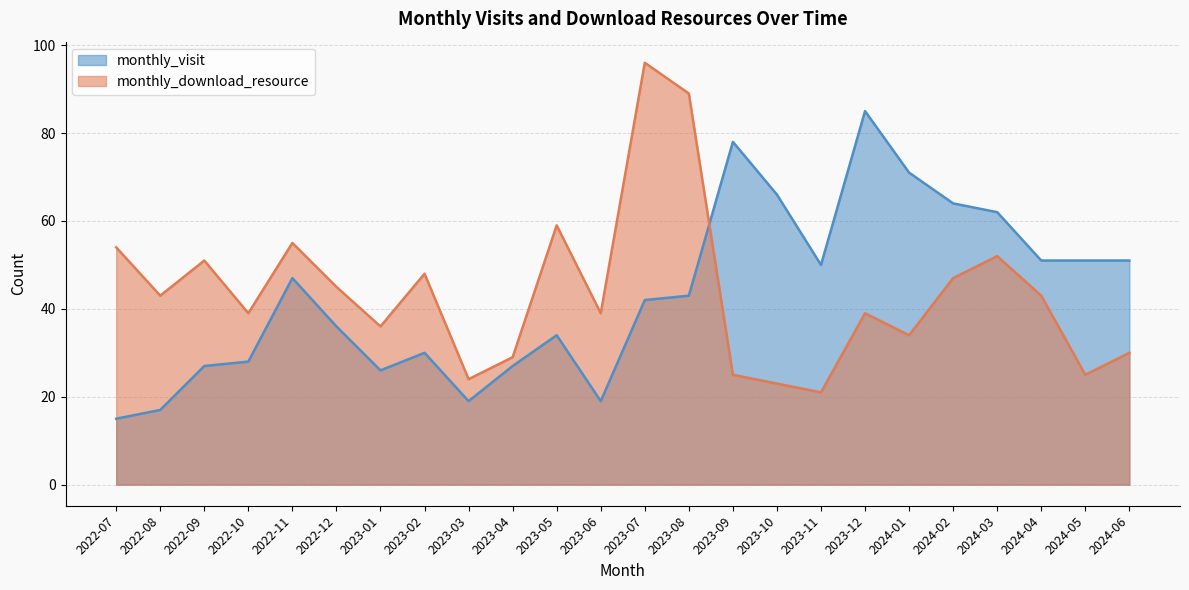

How many interior local peaks does the monthly_download_resource series have?

7